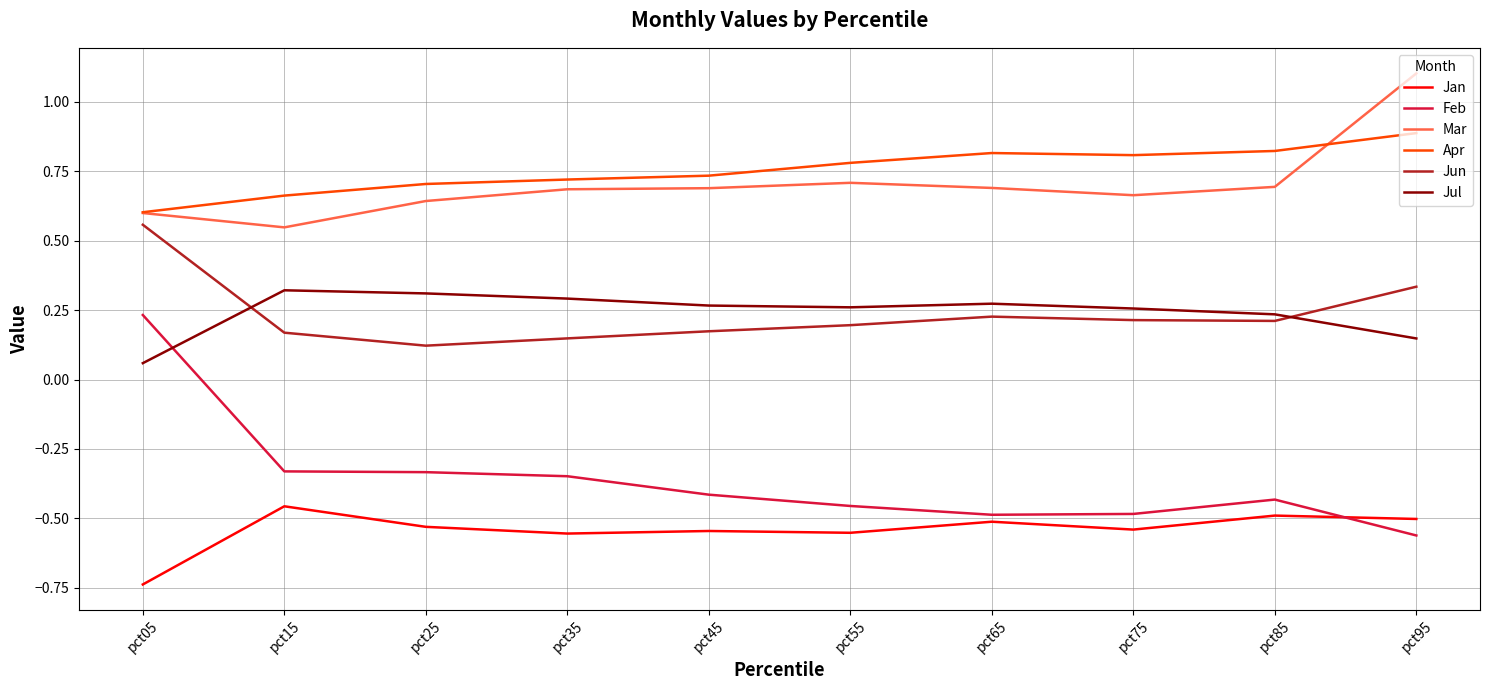

What is the greatest value displayed?

1.1